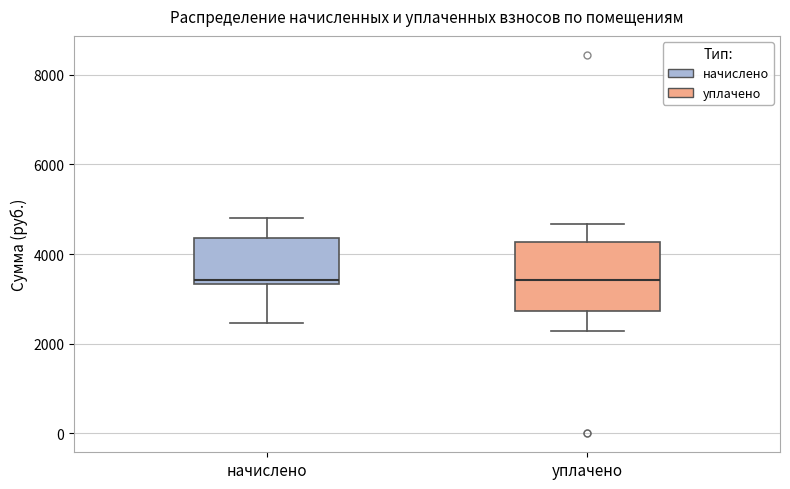

Where does the lower whisker of the box for начислено end on the y-axis? The values are not printed on the chart, so give them approximately, as read against the axis.

2400